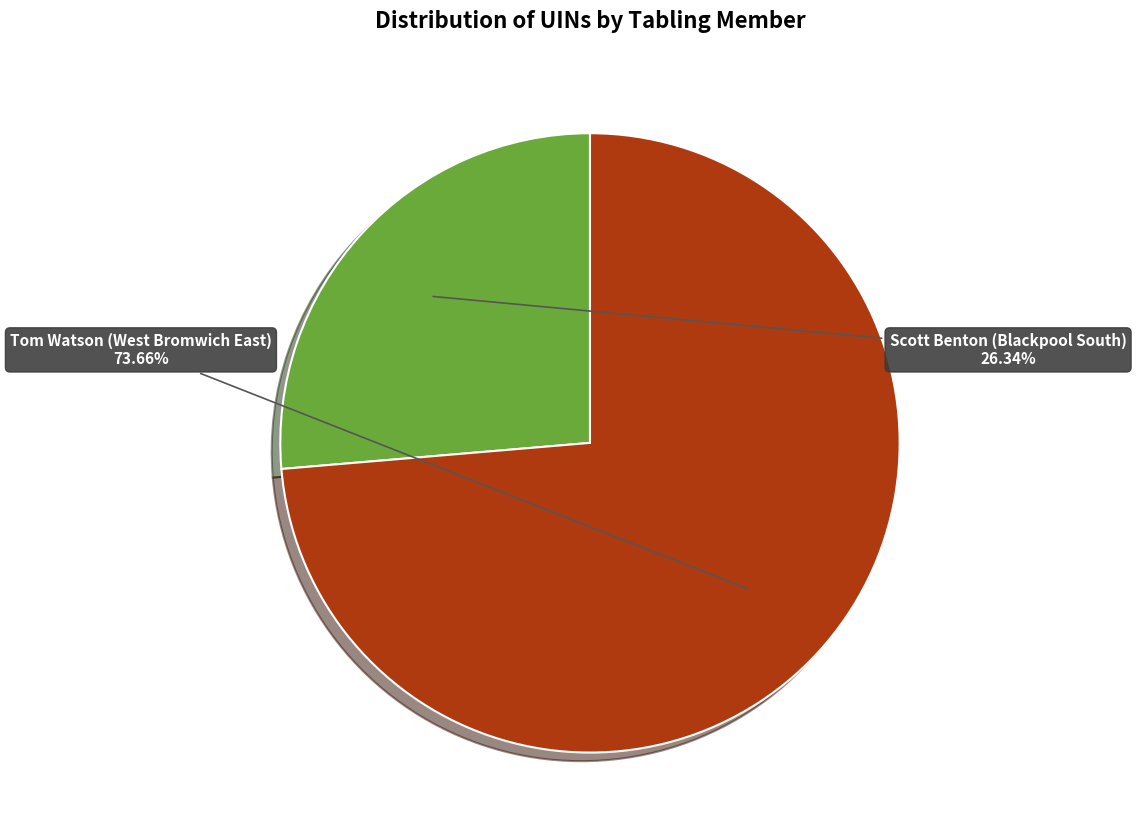

Is there any slice that represents more than half of the pie?

Yes